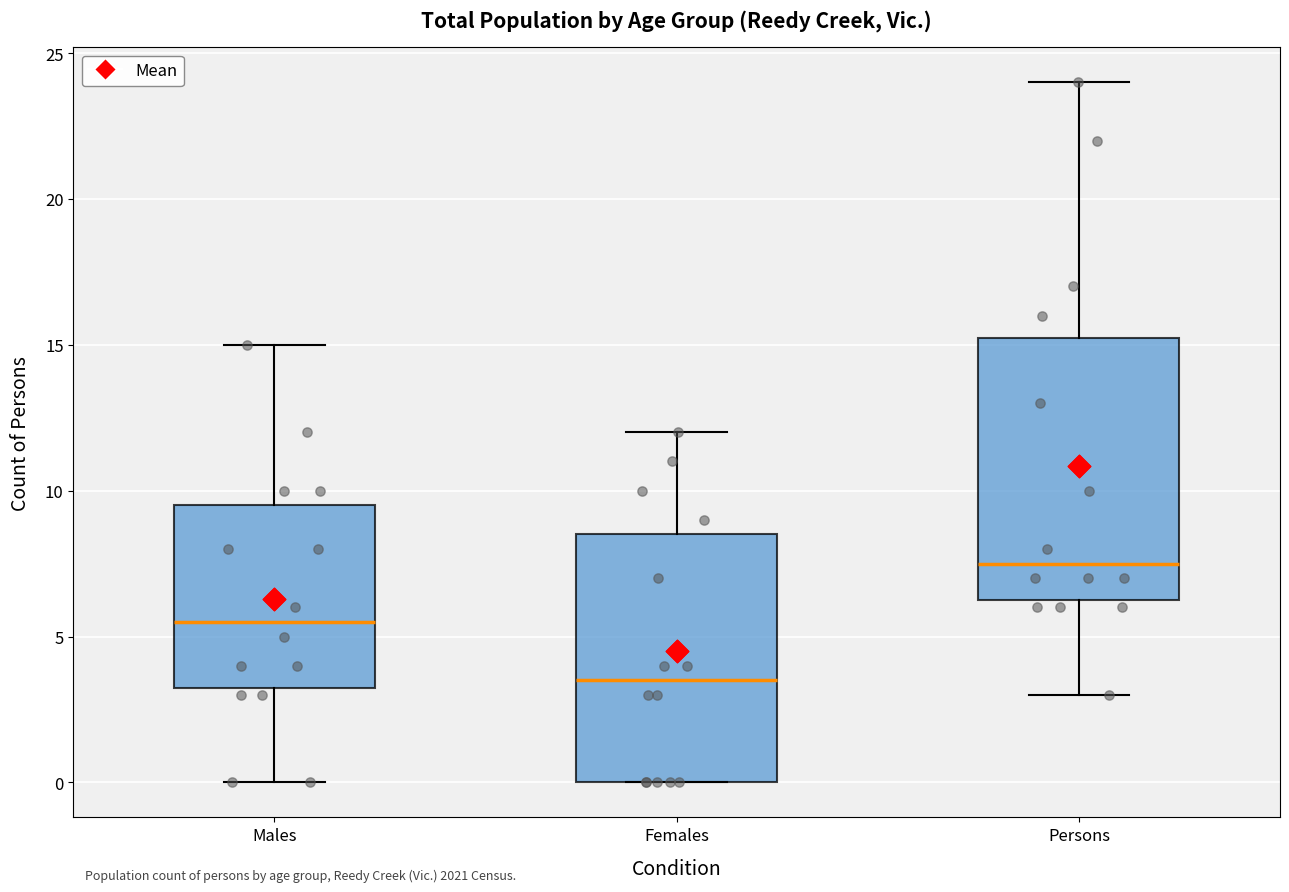

Where does the upper whisker of the box for Males end on the y-axis? The values are not printed on the chart, so give them approximately, as read against the axis.

15.0